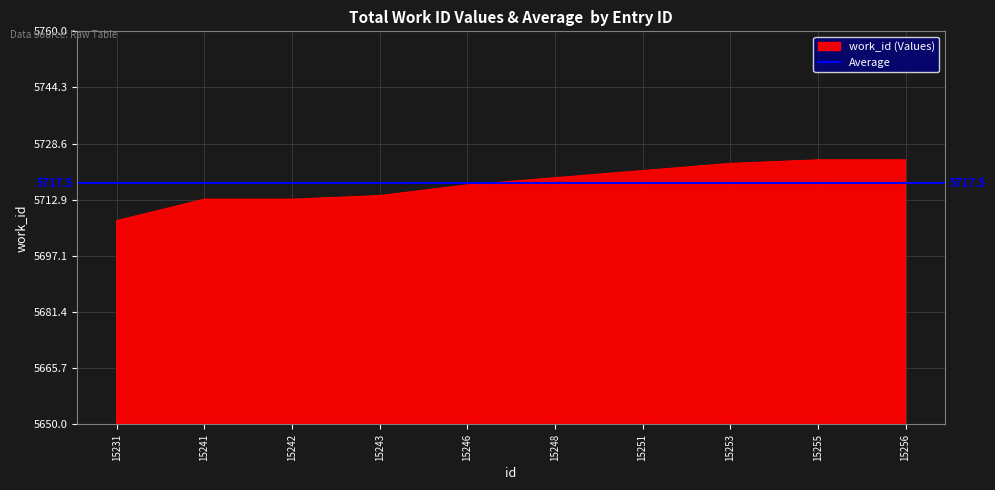

Reading left to right, what are all the values shown in this chart?

15231=5707	15241=5713	15242=5713	15243=5714	15246=5717	15248=5719	15251=5721	15253=5723	15255=5724	15256=5724